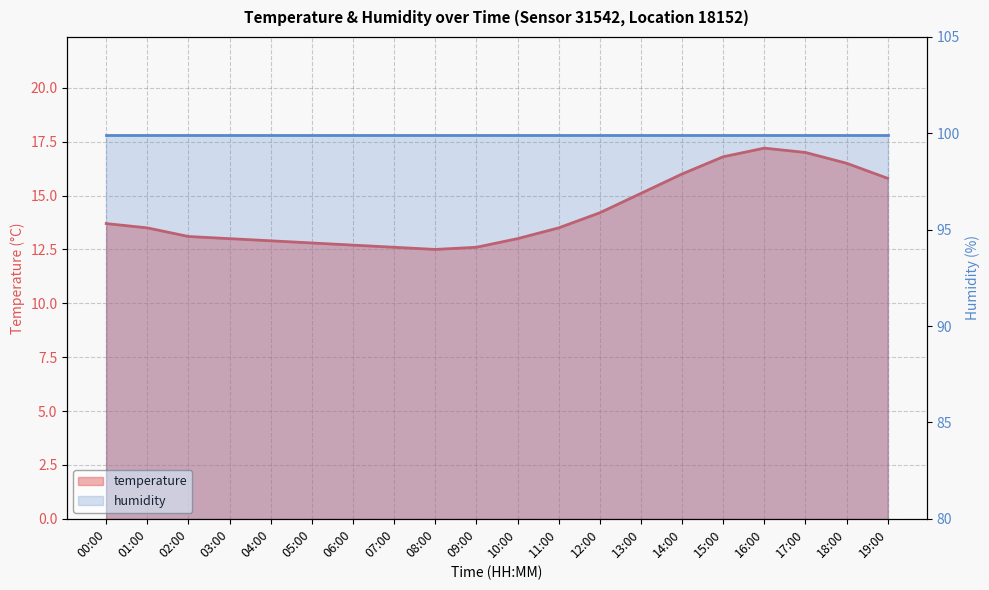

What is the label of the 7th point from the left?

06:00